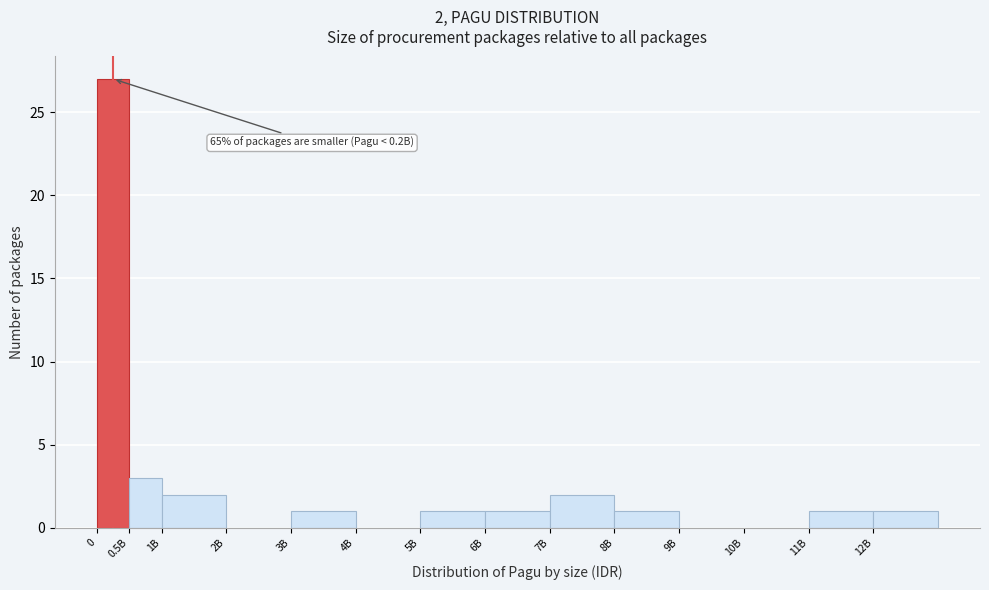

Reading right to left, list all the values displayed in this chart.

12B=1	11B=1	10B=0	9B=0	8B=1	7B=2	6B=1	5B=1	4B=0	3B=1	2B=0	1B=2	0.5B=3	0=27